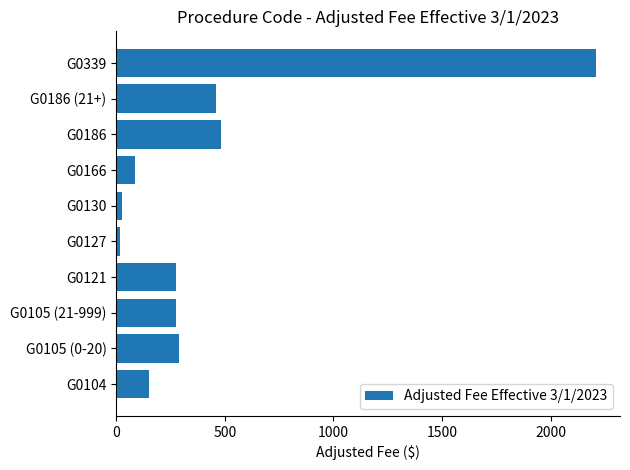

What is the change in value from G0166 to G0186 (21+)?

+371.8